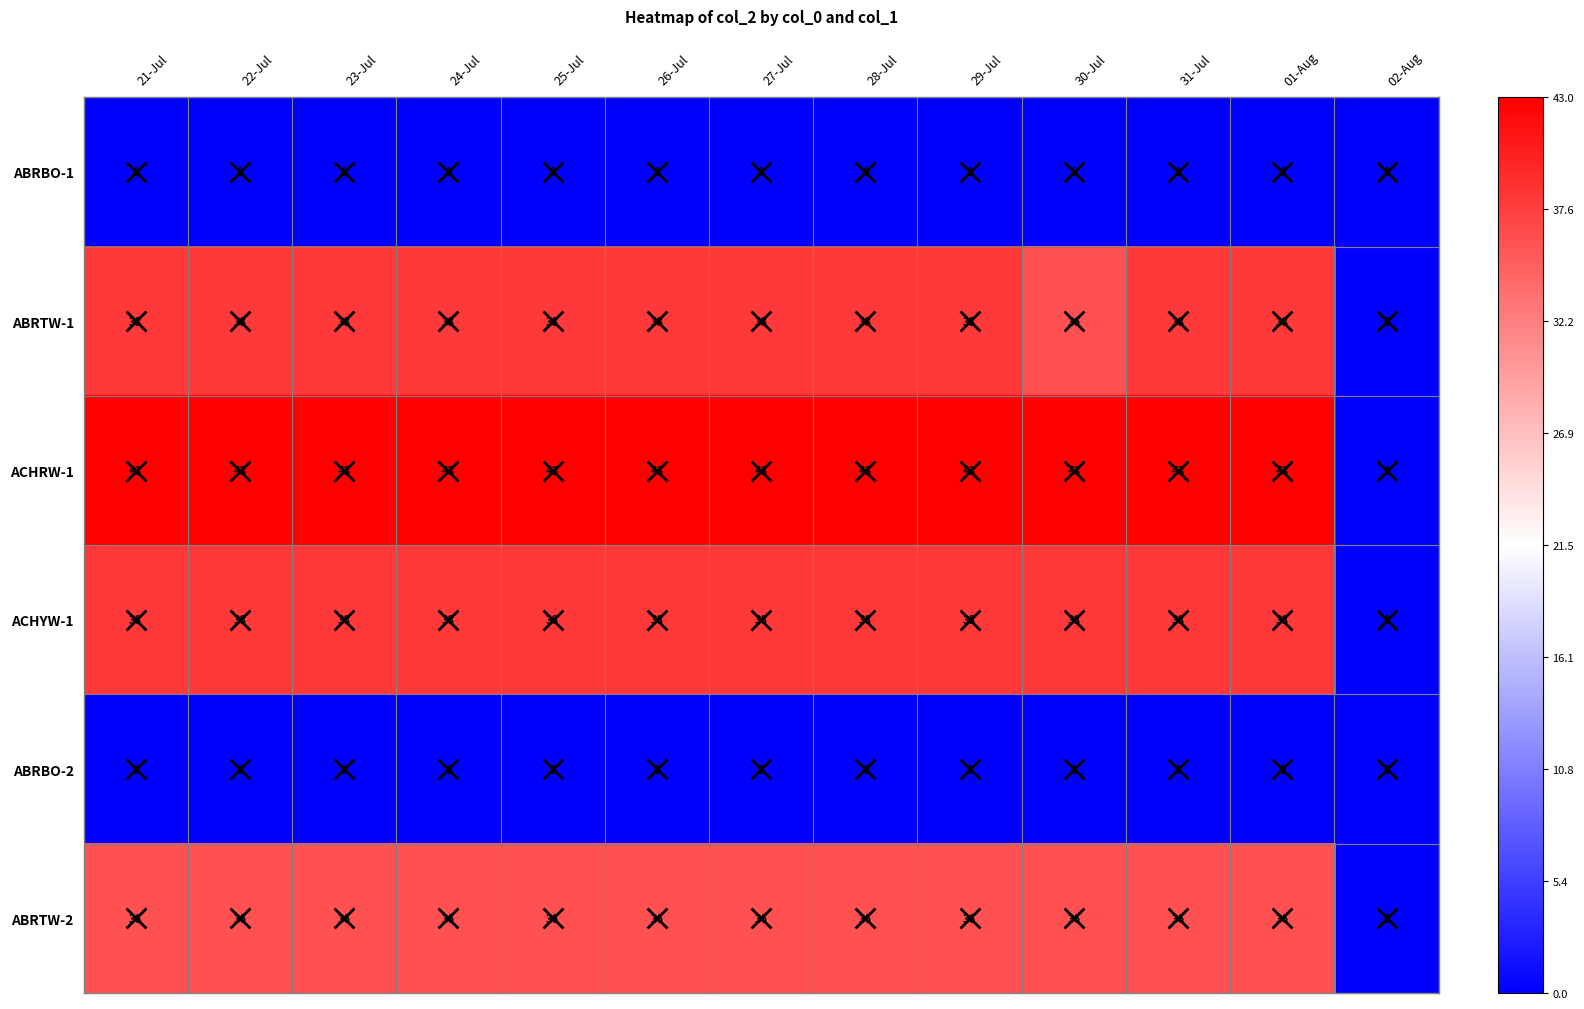

What is the difference between the maximum and minimum values in the ABRTW-2 series?

36